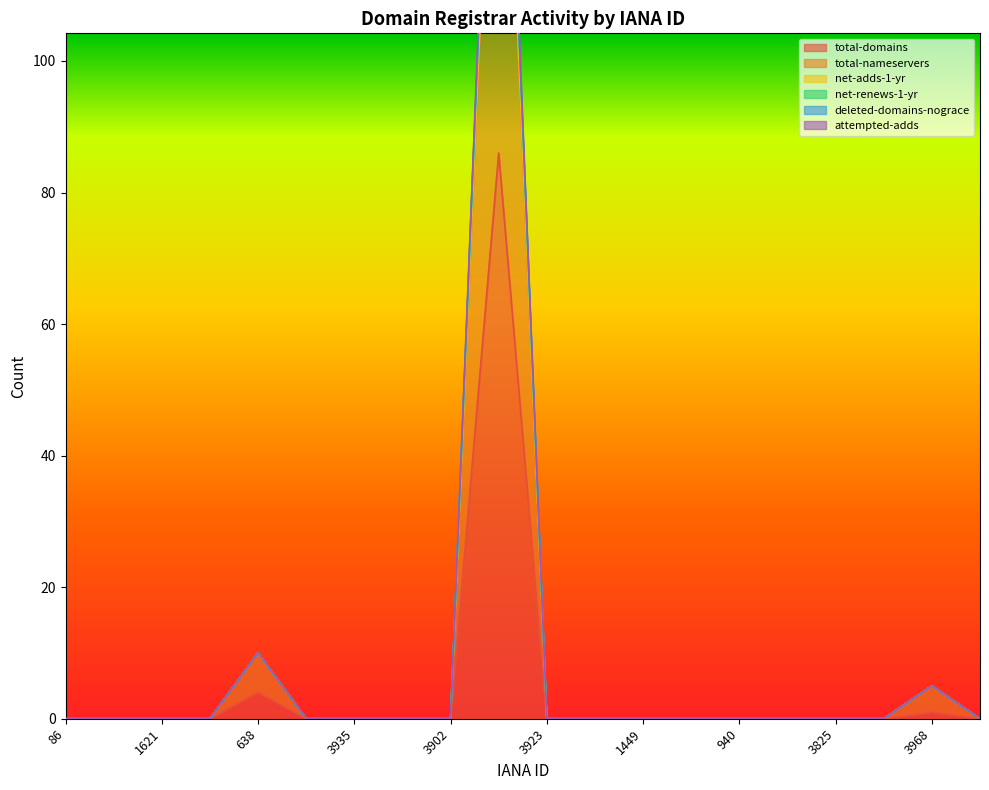

Which series has the widest spread of values?

net-adds-1-yr